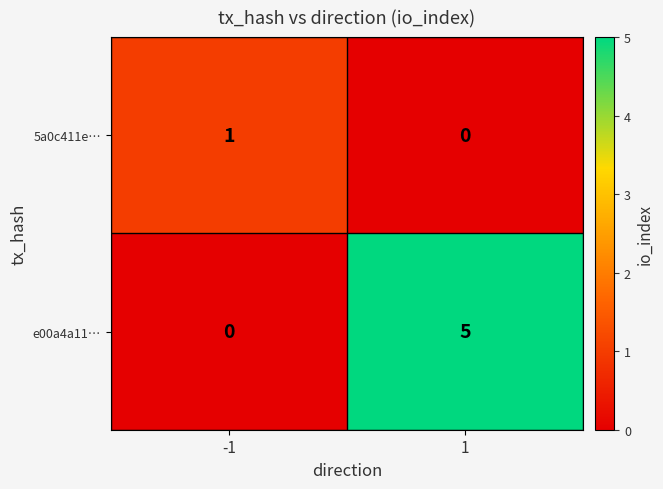

Is the value of 5a0c411e… at 1 greater than the value of e00a4a11… at 1?

No